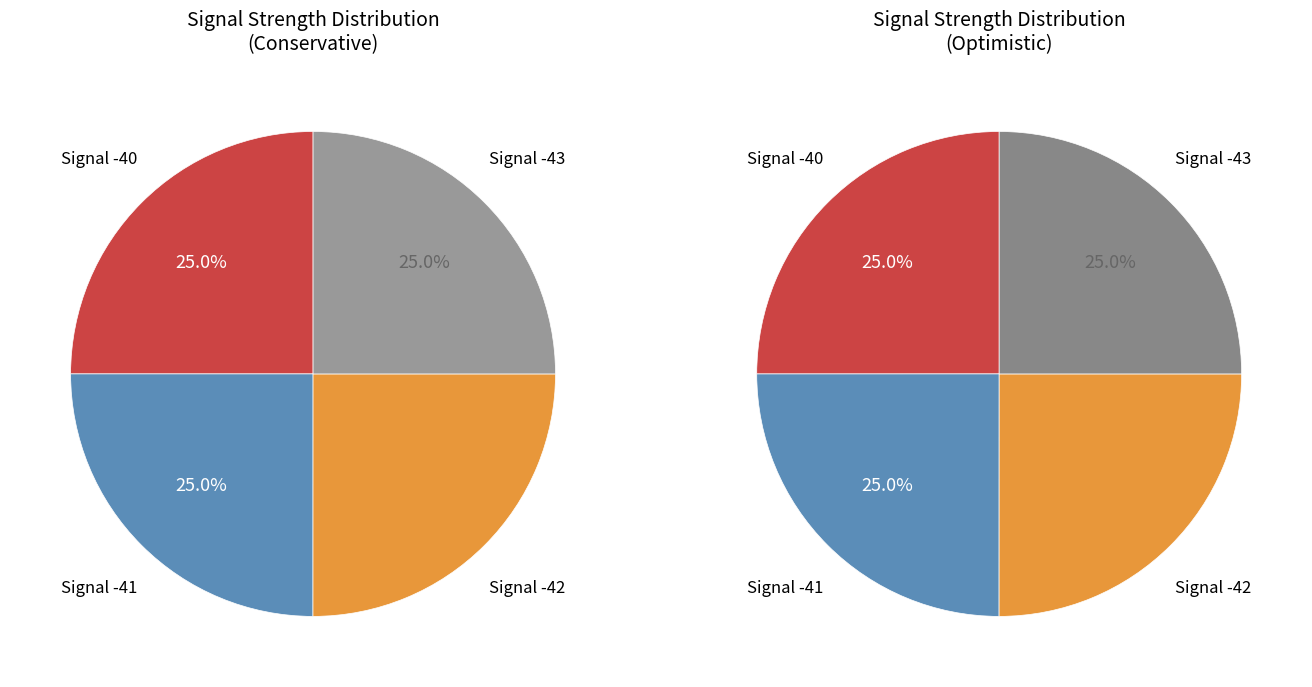

Is there any slice that represents more than half of the pie?

No